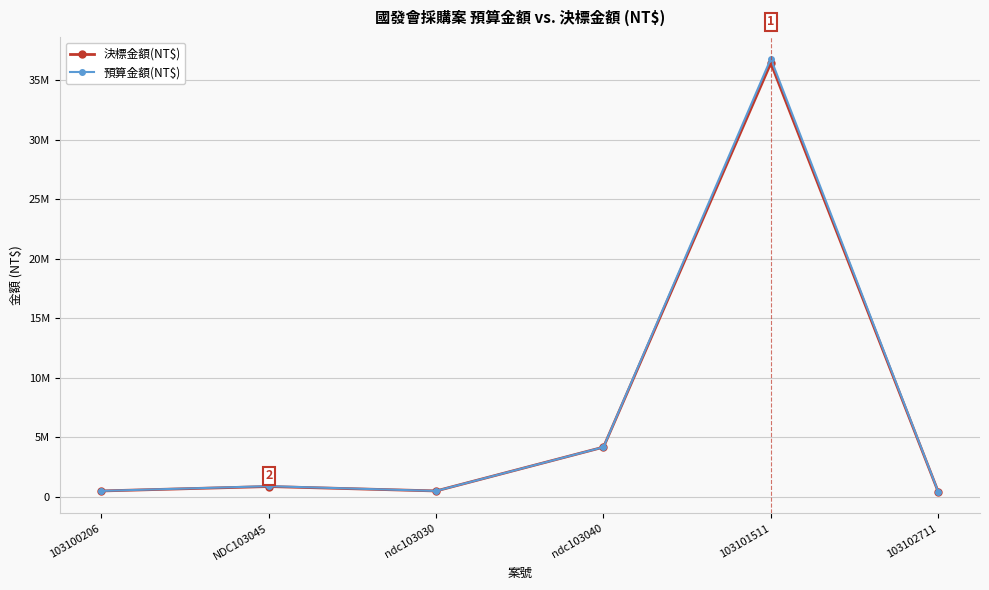

Between ndc103030 and 103101511, which is larger?

103101511